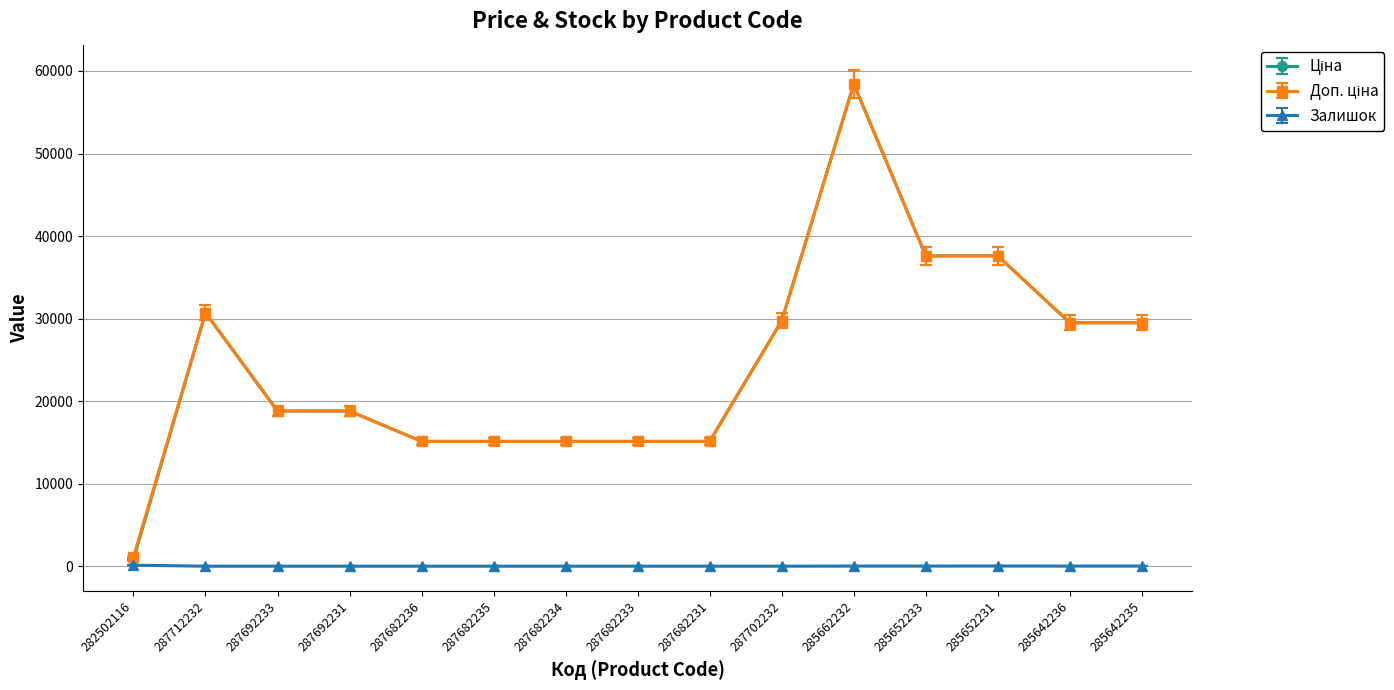

What is the spread (max minus min) of values at 282502116?

984.2